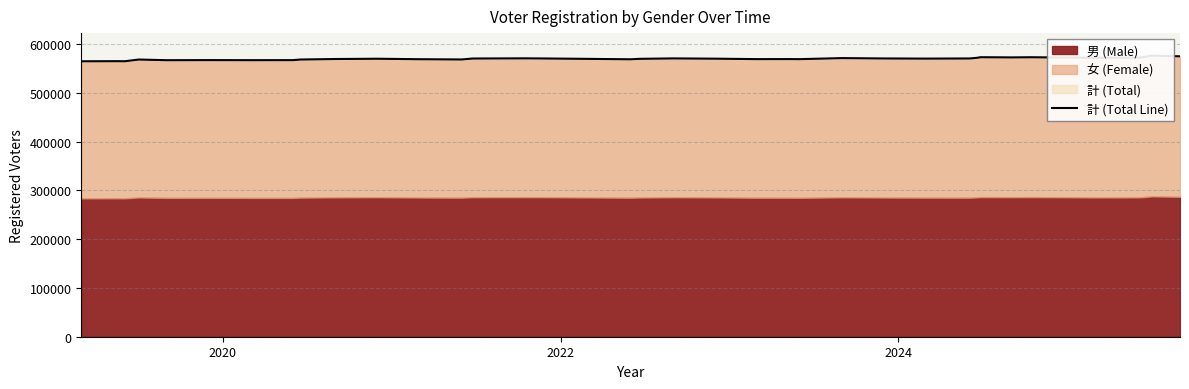

How many points are higher than both their immediate neighbors (excluding endpoints)?

11